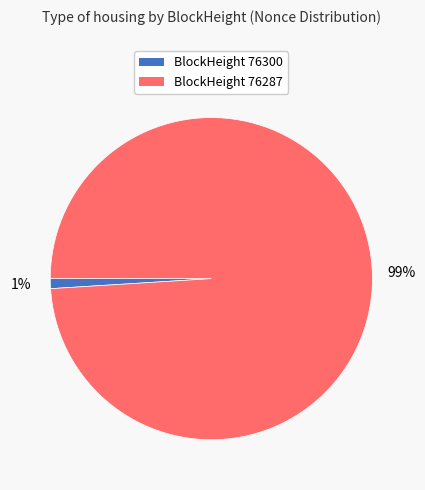

To the nearest percent, what is the average slice percentage?

50%